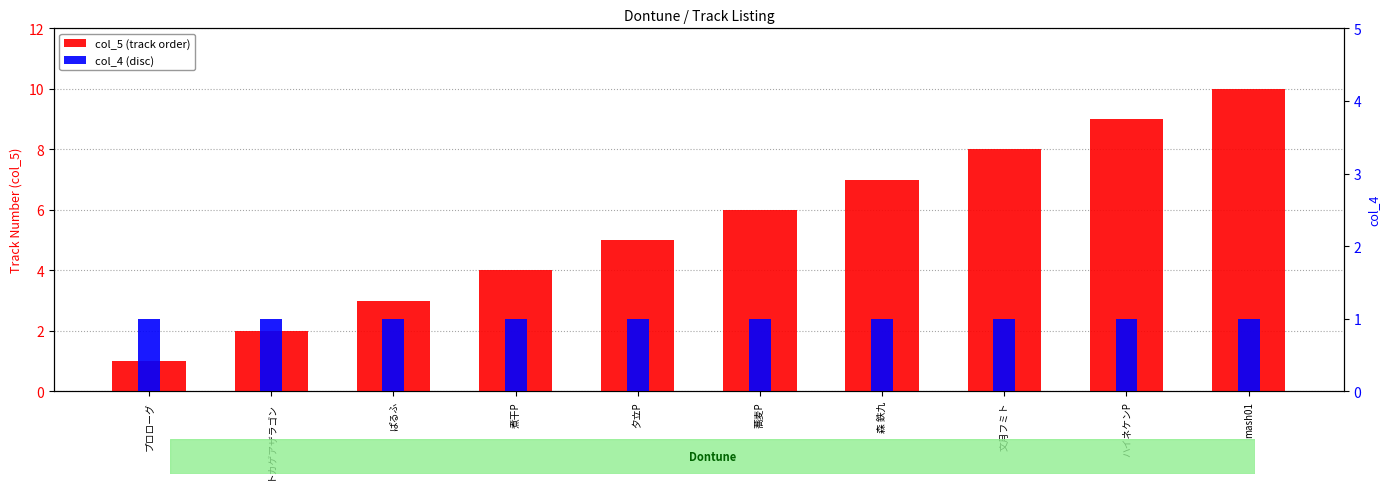

At which category does the chart reach its minimum across all series?

プロローグ